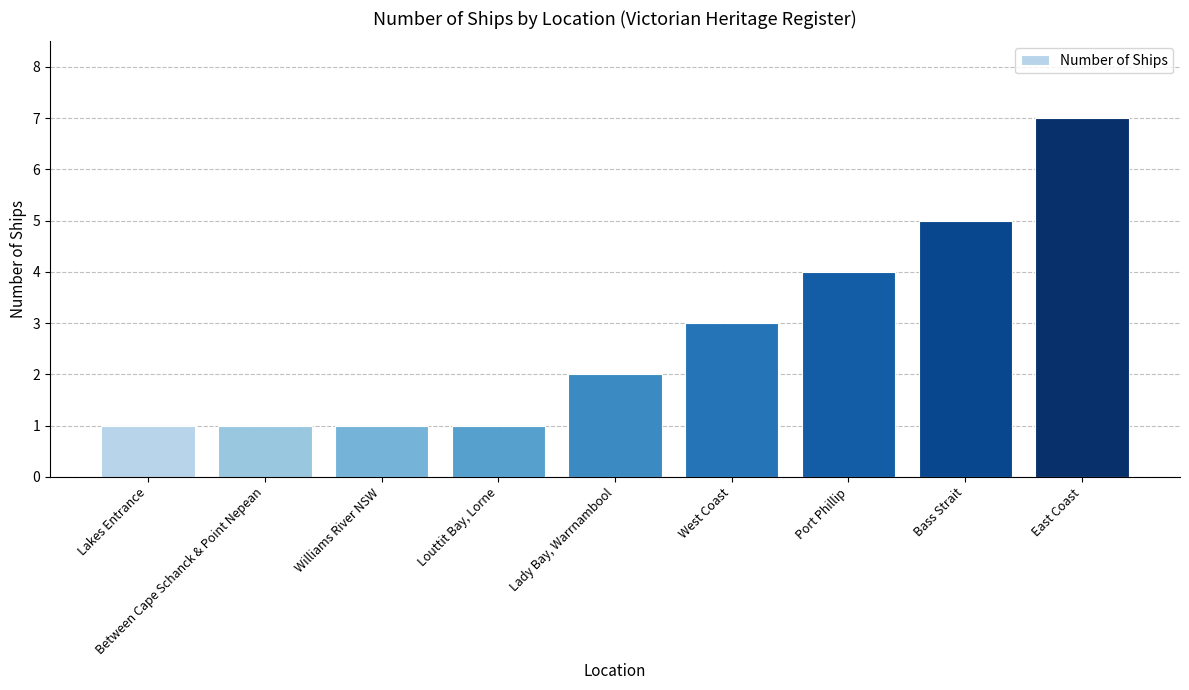

What is the maximum value shown in the chart?

7